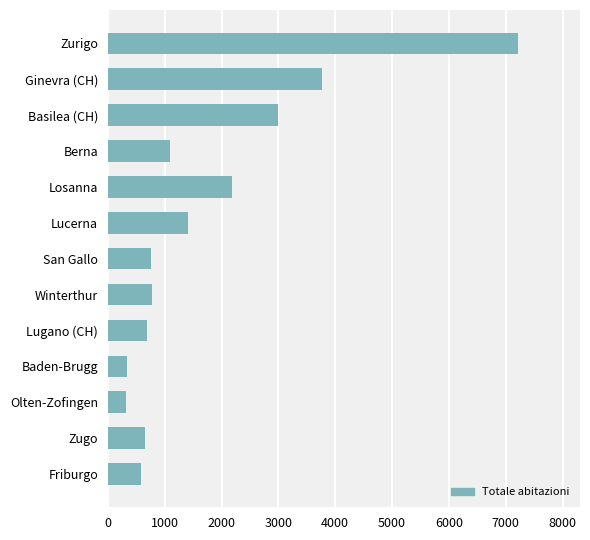

True or false: the data shows 691 at Lugano (CH).

True